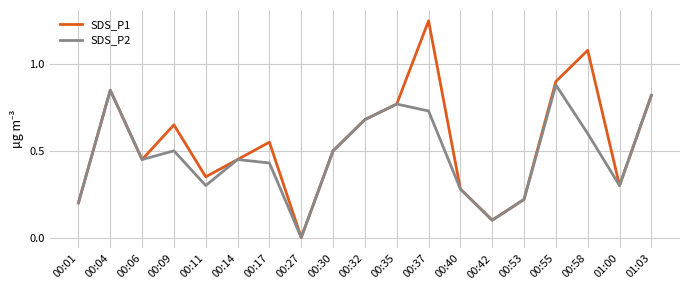

True or false: SDS_P2 has a value of 0.0 at 00:53.

False